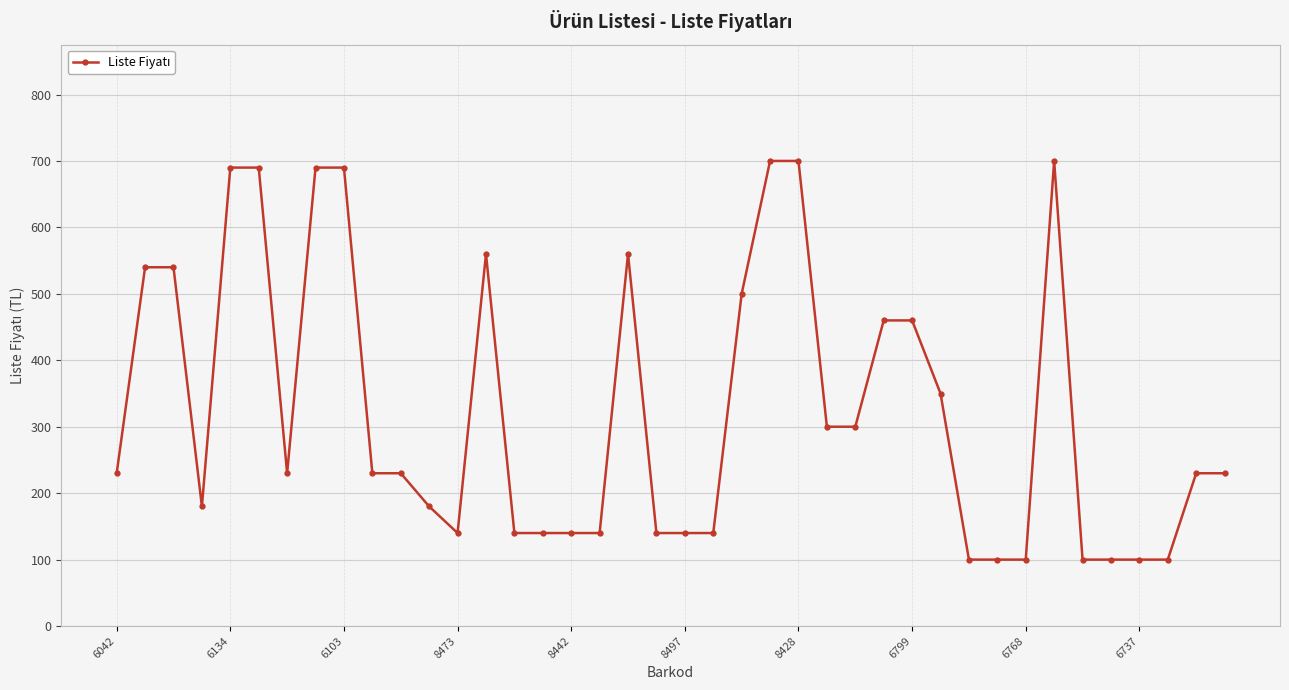

What is the value of the 40th point from the left?

230